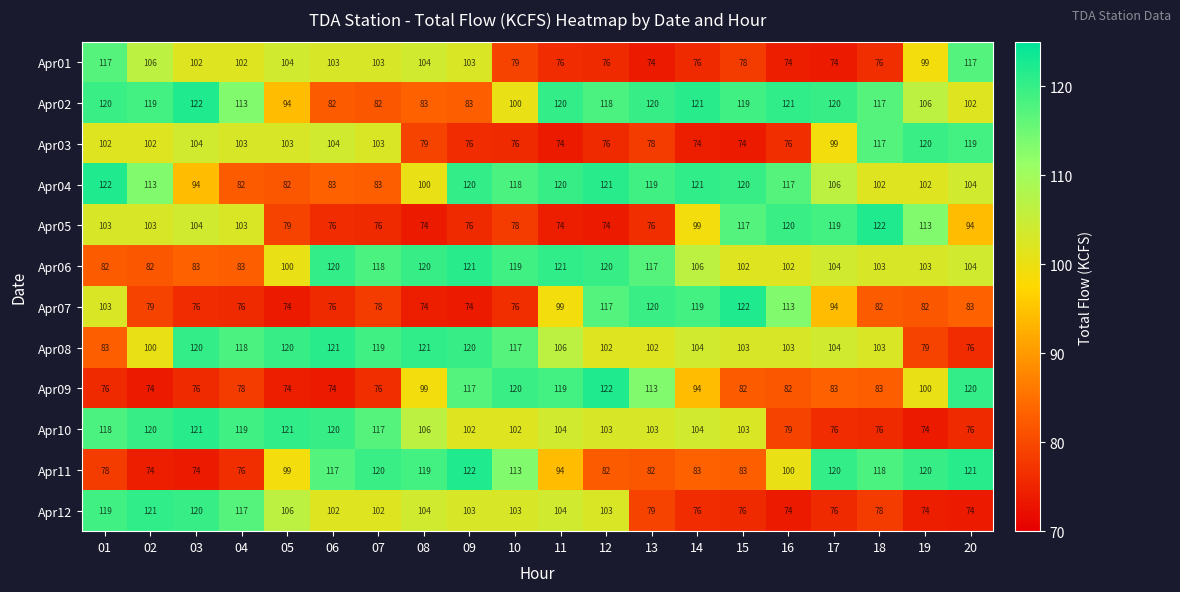

How many series are shown in this chart?

12